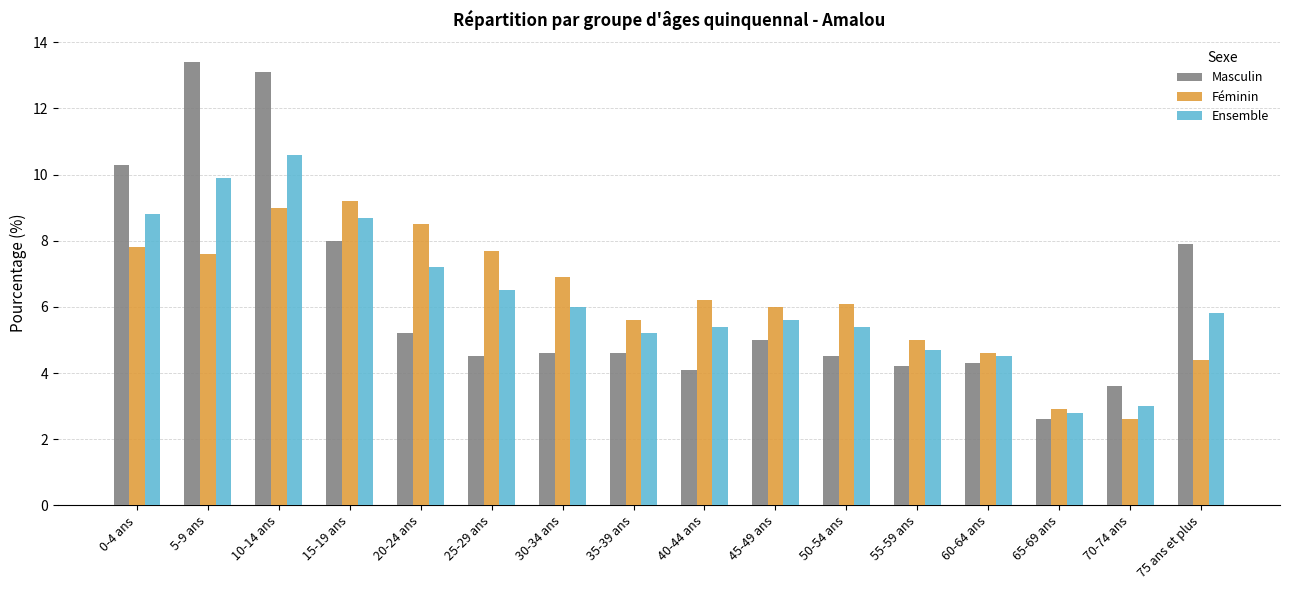

Reading left to right, what are all the values shown in this chart?

Masculin: 10.3	13.4	13.1	8.0	5.2	4.5	4.6	4.6	4.1	5.0	4.5	4.2	4.3	2.6	3.6	7.9
Féminin: 7.8	7.6	9.0	9.2	8.5	7.7	6.9	5.6	6.2	6.0	6.1	5.0	4.6	2.9	2.6	4.4
Ensemble: 8.8	9.9	10.6	8.7	7.2	6.5	6.0	5.2	5.4	5.6	5.4	4.7	4.5	2.8	3.0	5.8